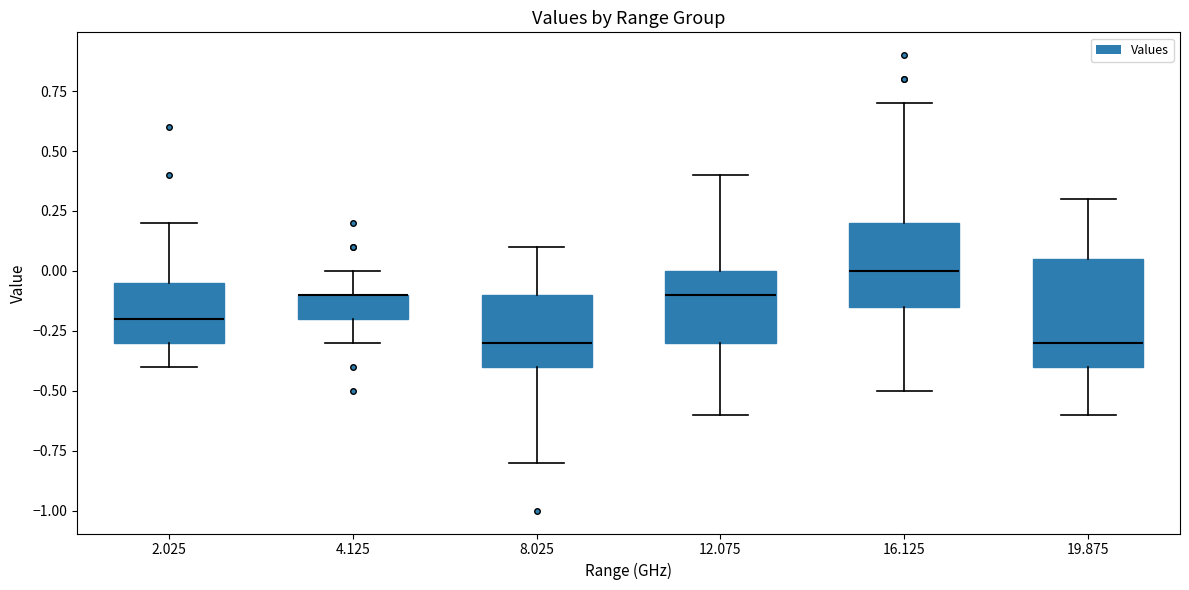

Reading left to right, transcribe this box plot: for each box, give where its median line is, the range the box spans, and where its two whiskers end, as read against the y-axis. The values are not printed on the chart, so give them approximately, as read against the axis.

2.025: median -0.20, box -0.30 to -0.05, whiskers -0.40 to 0.20
4.125: median -0.10 (drawn on the box's upper edge), box -0.20 to -0.10, whiskers -0.30 to 0.00
8.025: median -0.30, box -0.40 to -0.10, whiskers -0.80 to 0.10
12.075: median -0.10, box -0.30 to 0.00, whiskers -0.60 to 0.40
16.125: median 0.00, box -0.15 to 0.20, whiskers -0.50 to 0.70
19.875: median -0.30, box -0.40 to 0.05, whiskers -0.60 to 0.30